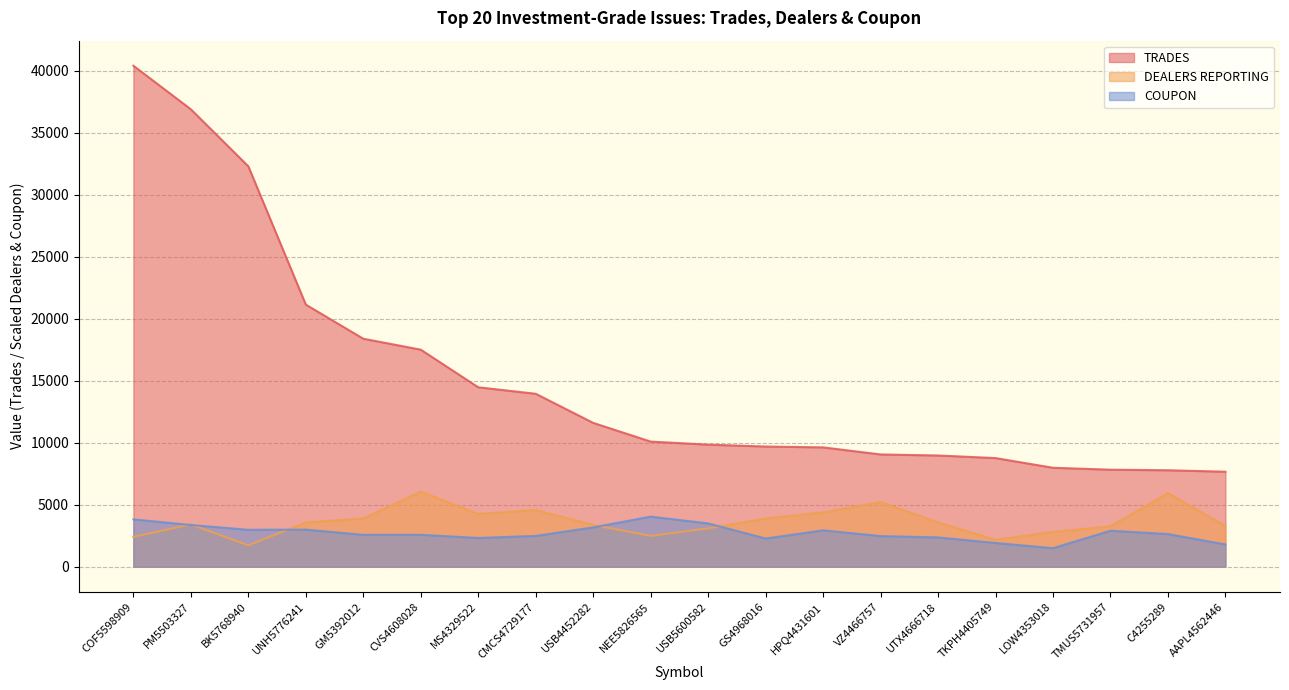

Rank the series by their maximum value, from highest to lowest.

TRADES, DEALERS REPORTING, COUPON